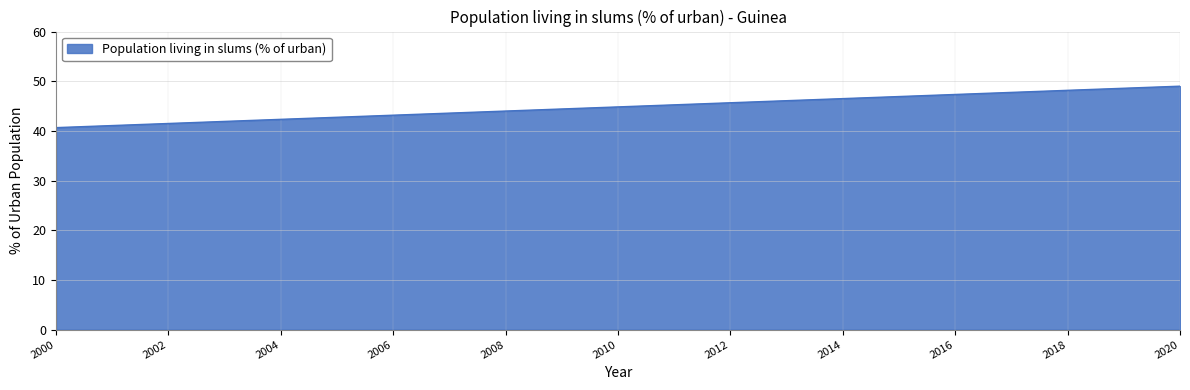

Reading left to right, transcribe all the data shown in this chart.

40.7	41.5	42.3	43.2	44.0	44.8	45.7	46.5	47.3	48.2	49.0